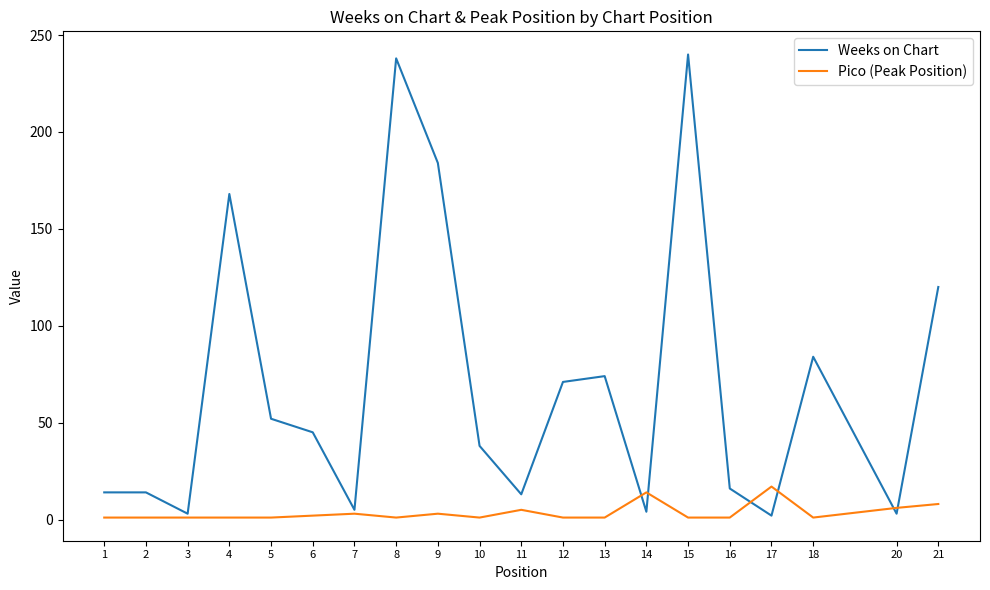

True or false: Pico (Peak Position) and Weeks on Chart intersect in this chart.

True